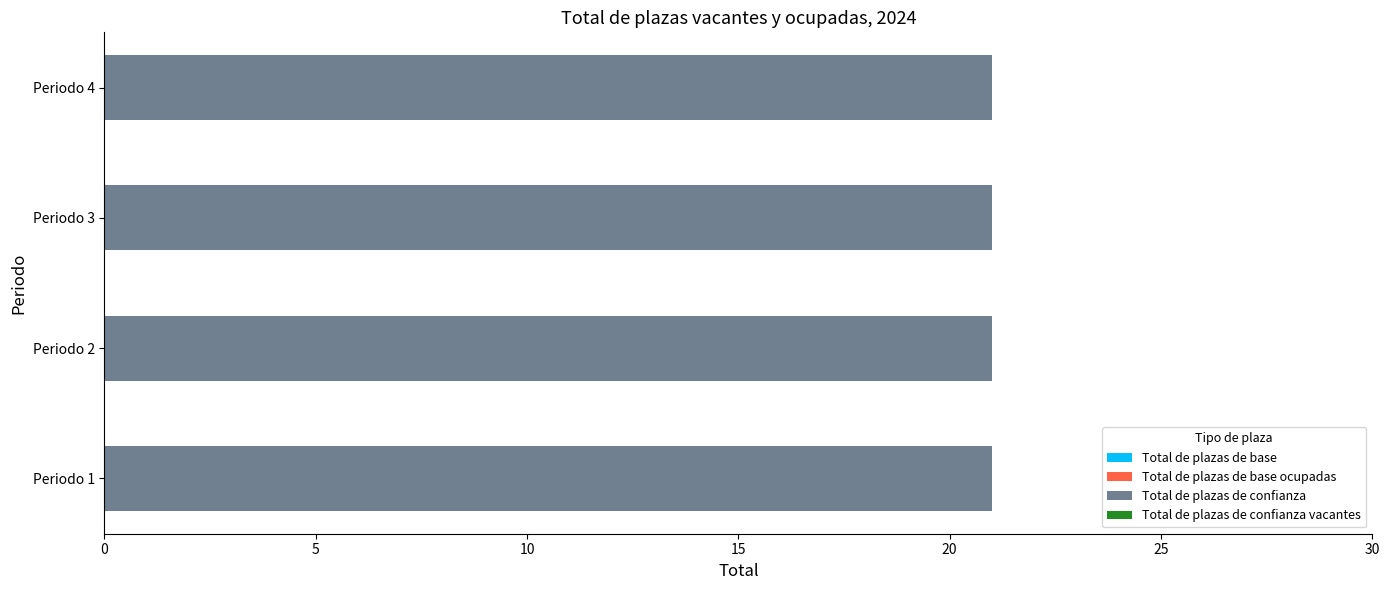

What is the difference between the highest and lowest values at Periodo 3?

21